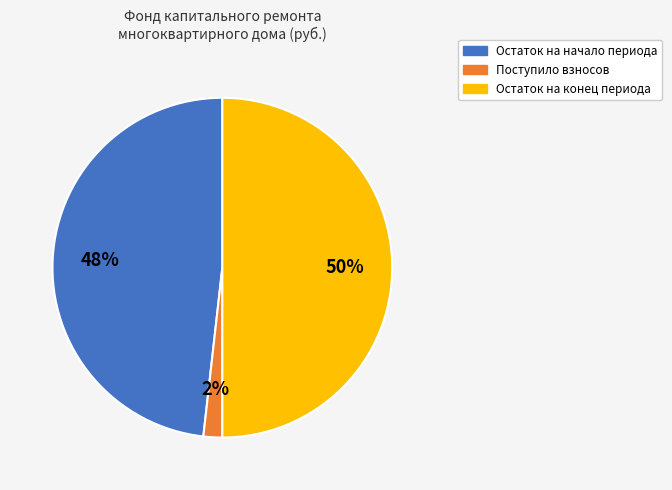

To the nearest percent, what is the difference between the largest and smallest slice percentages?

48%